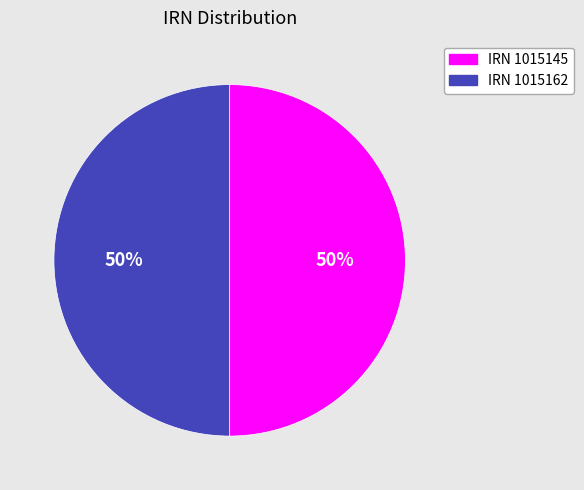

To the nearest percent, what is the average slice percentage?

50%